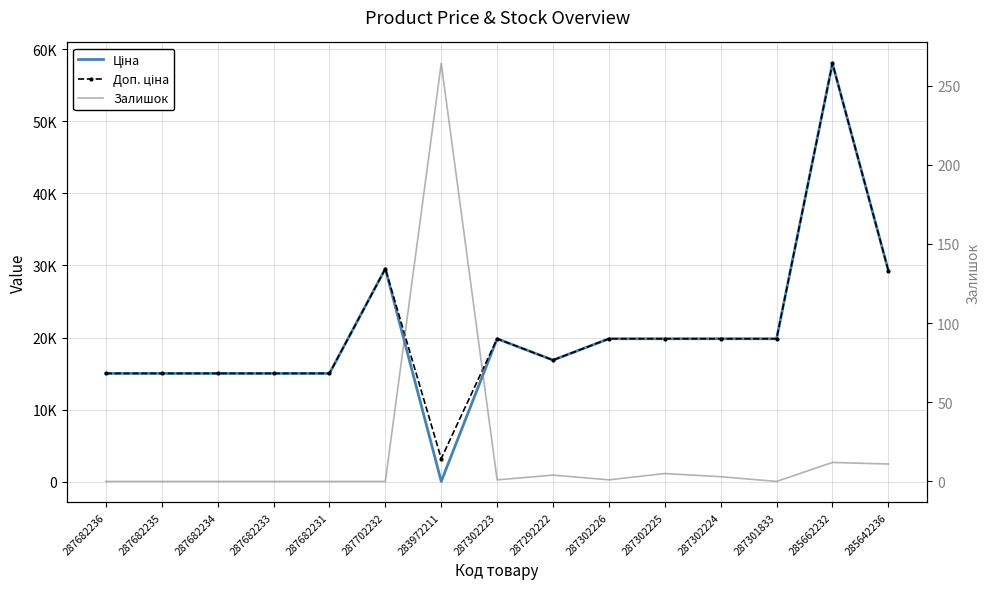

Which series has the largest total across all categories?

Доп. ціна